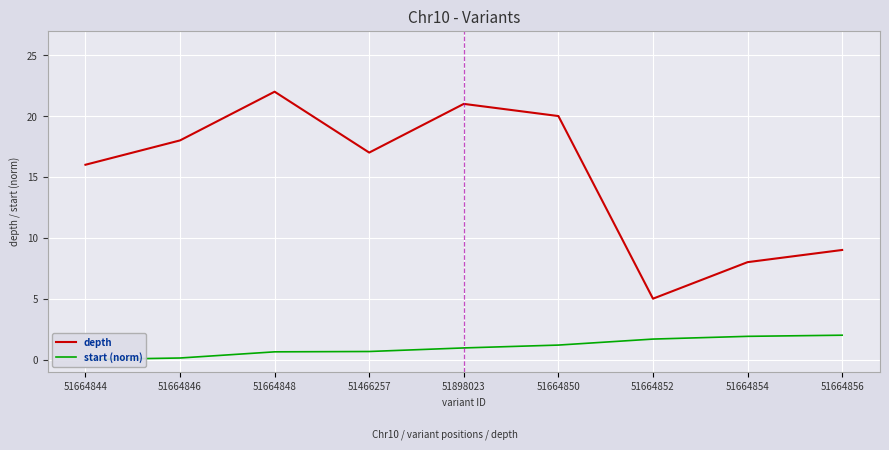

What is the total value across all series at 51664846?

18.1